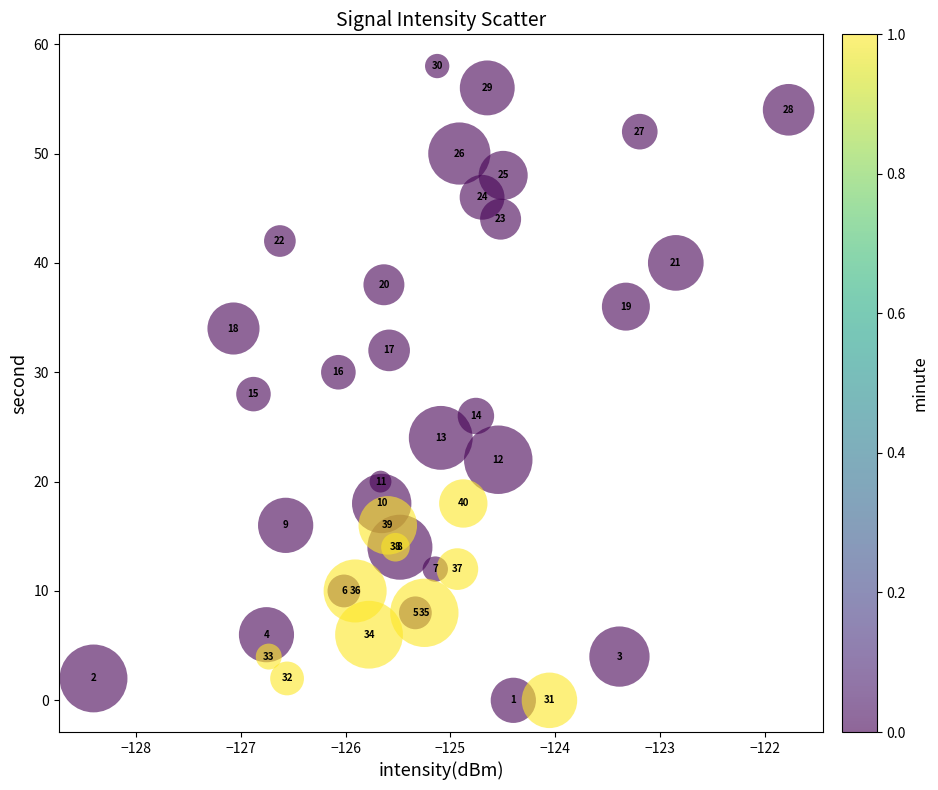

What Y value in the scatter plot is closest to 29?

28